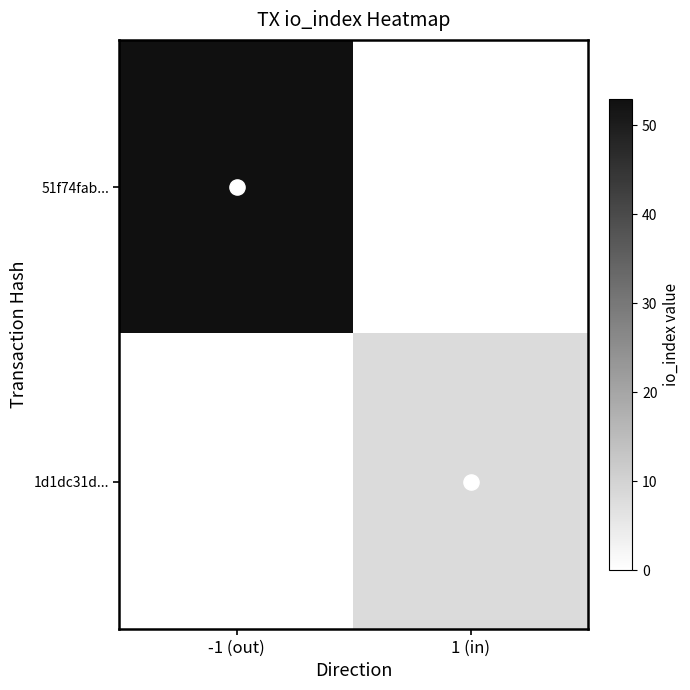

Count the number of categories in the chart.

2